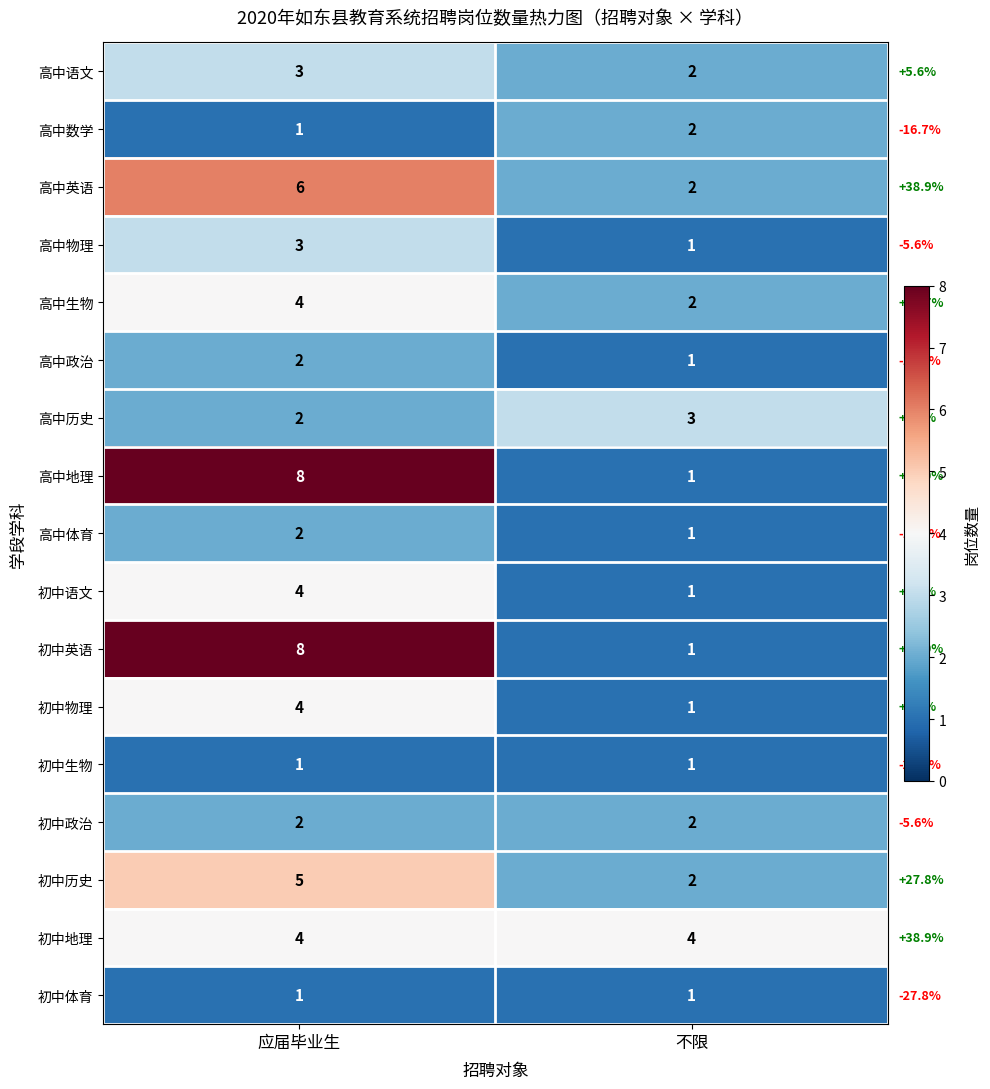

The 高中历史 series shows 5 at 不限. True or false?

False